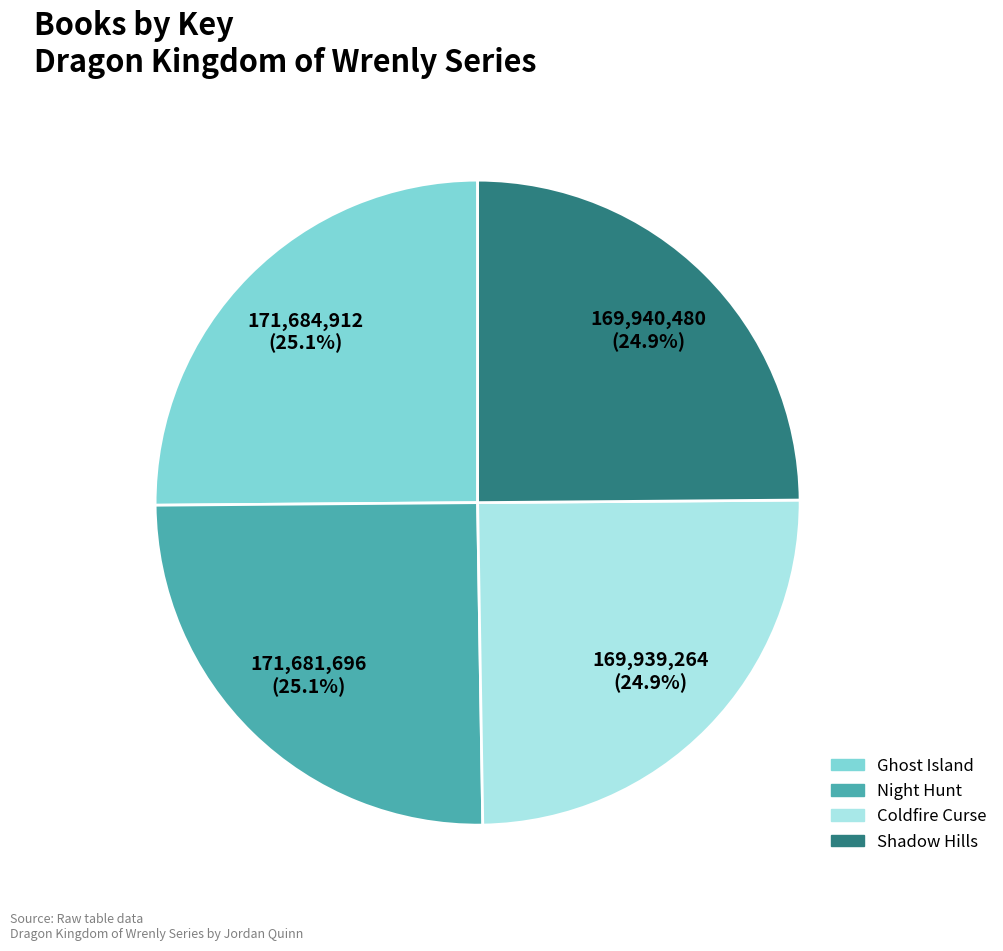

Is there any slice that represents more than half of the pie?

No